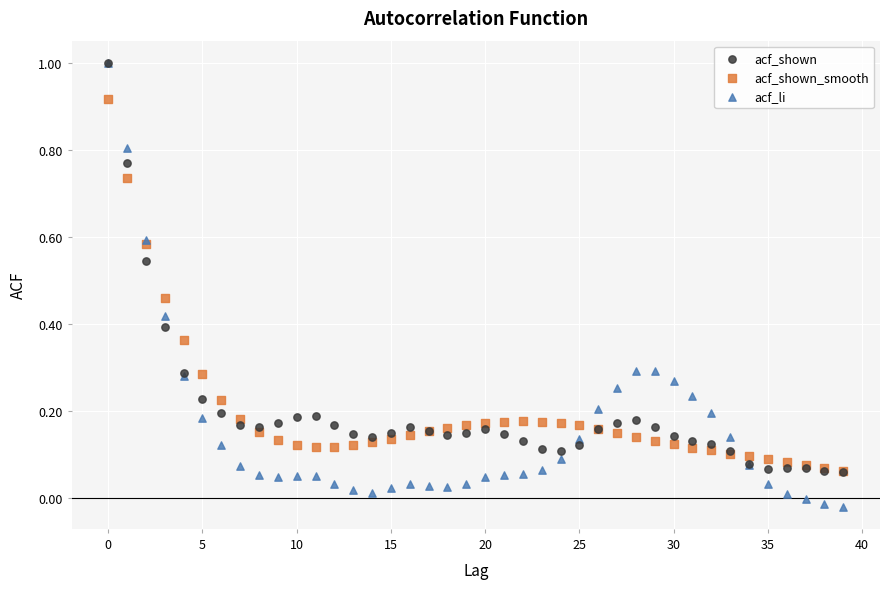

What are all the series names shown in the legend?

acf_shown, acf_shown_smooth, acf_li